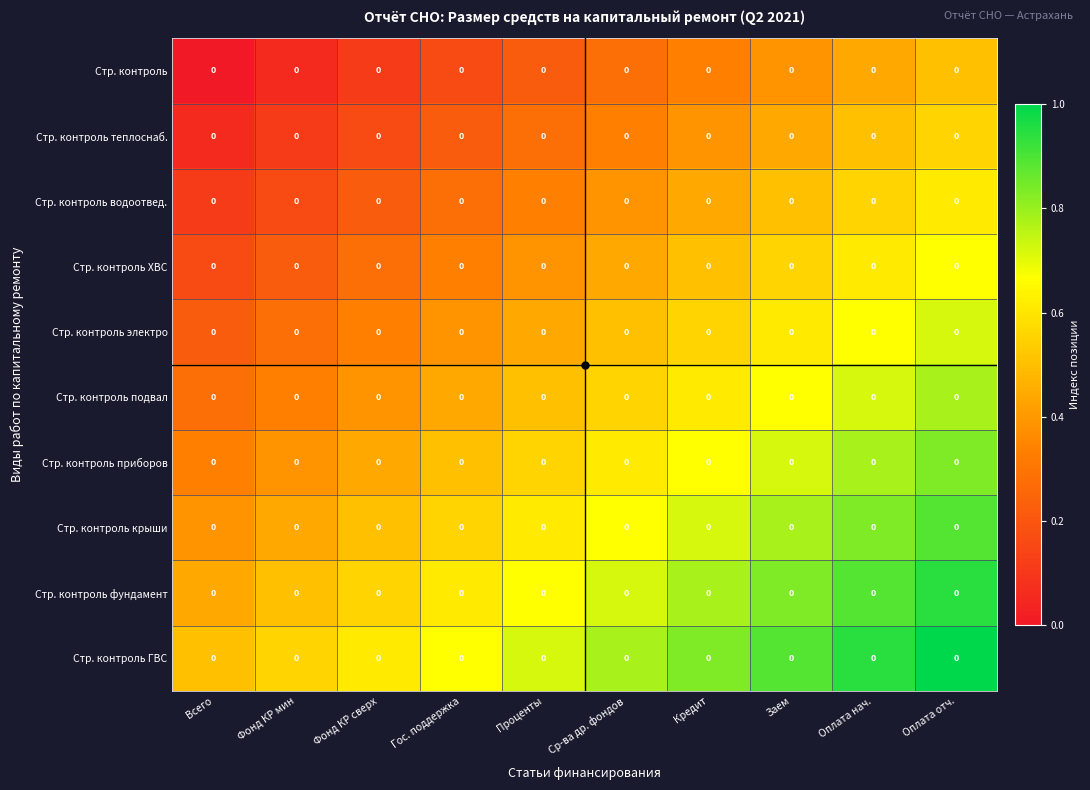

At which category is the sum across all series the highest?

Оплата отч.